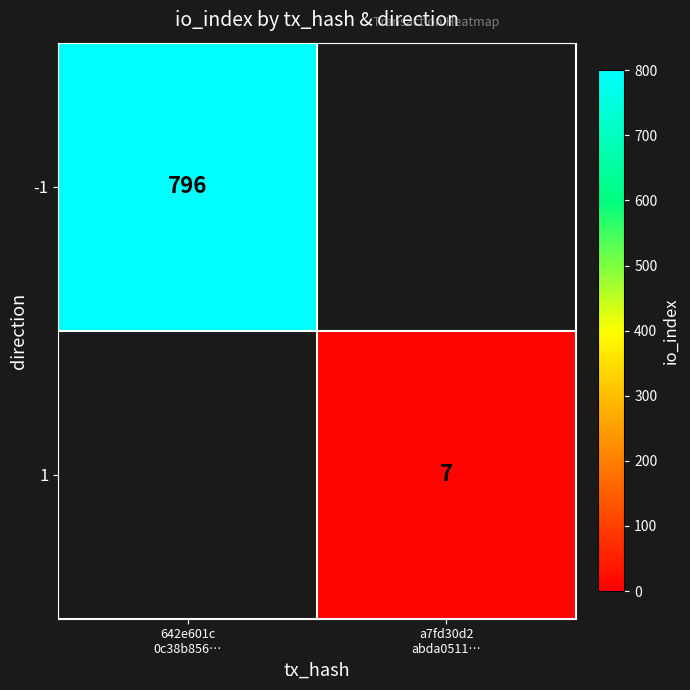

Which series has the largest range (max minus min)?

-1